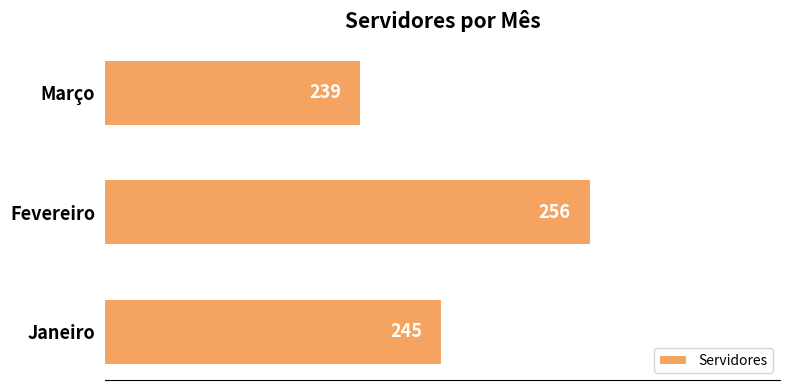

What is the difference between the maximum and minimum values?

17